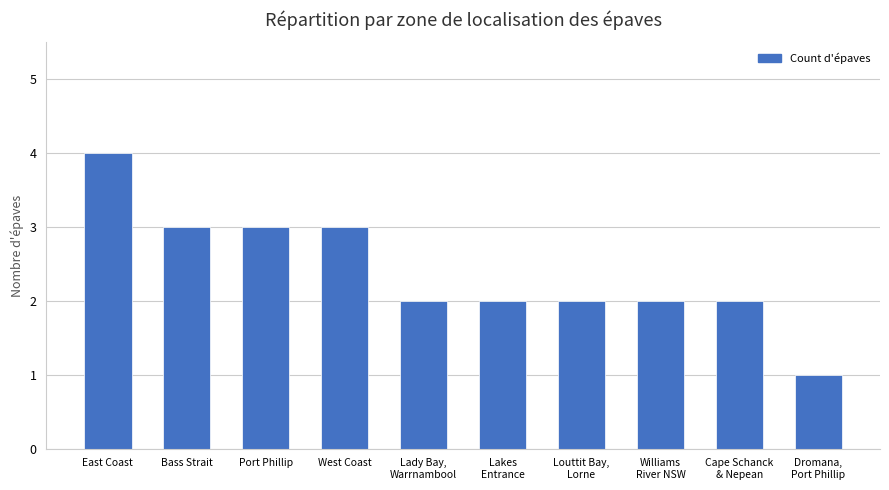

Reading left to right, extract all data points from this chart.

4	3	3	3	2	2	2	2	2	1